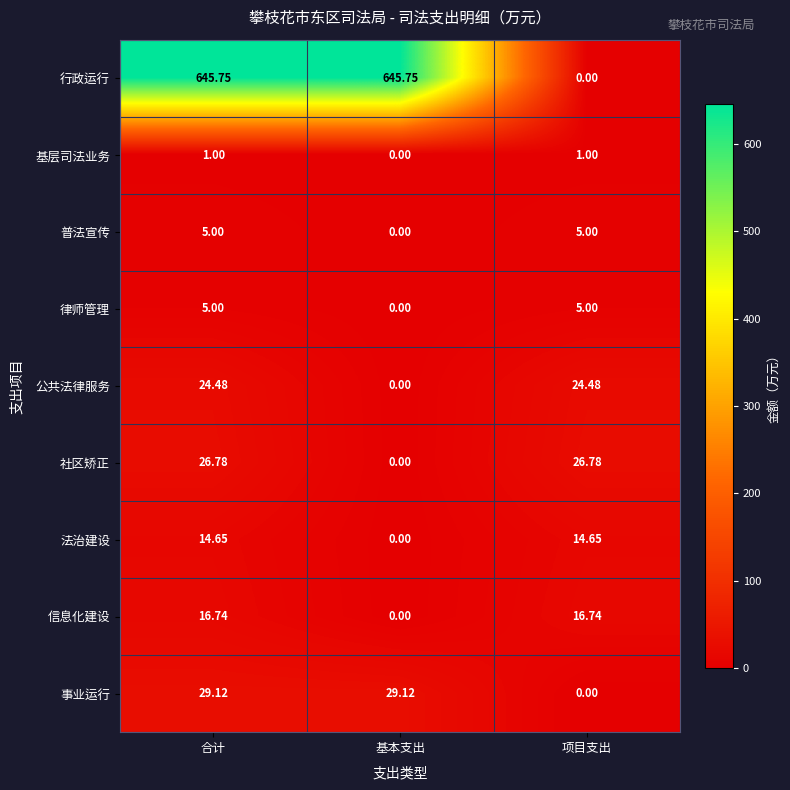

What is the difference between the highest and lowest values at 项目支出?

26.8